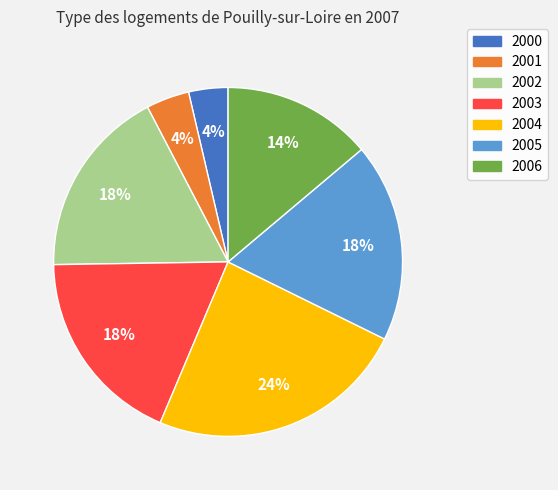

To the nearest percent, what is the difference between the largest and smallest slice percentages?

20%